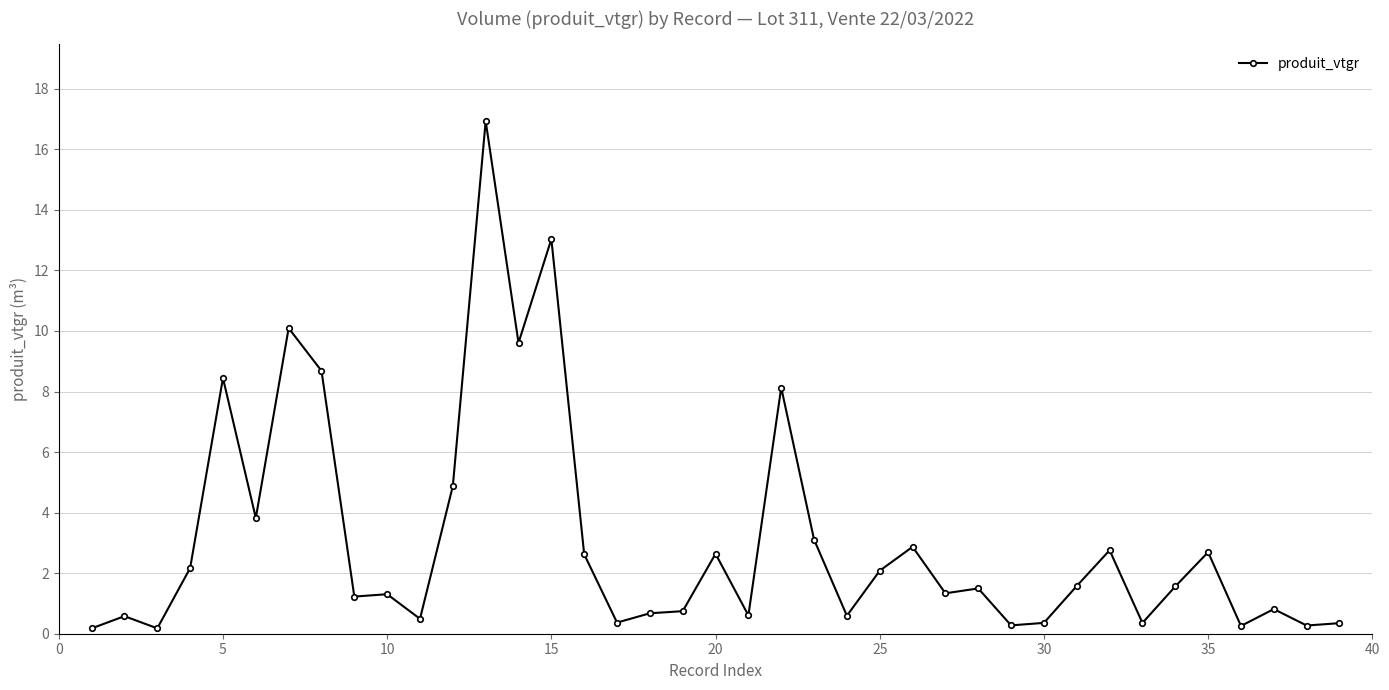

What is the sum of all values?

120.2